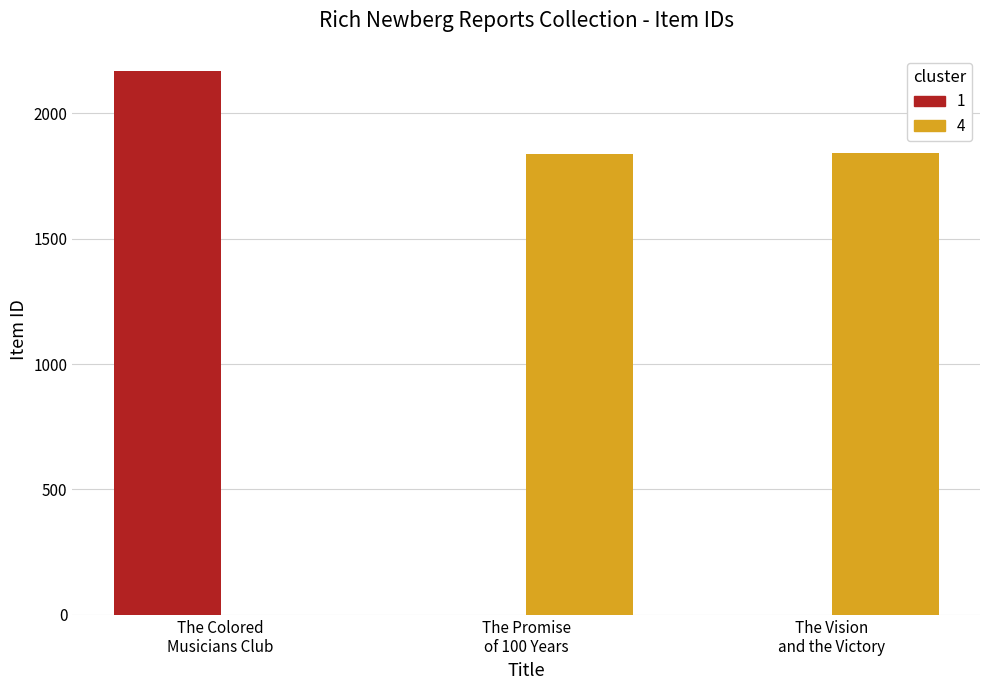

What is the maximum value shown in the chart?

2168